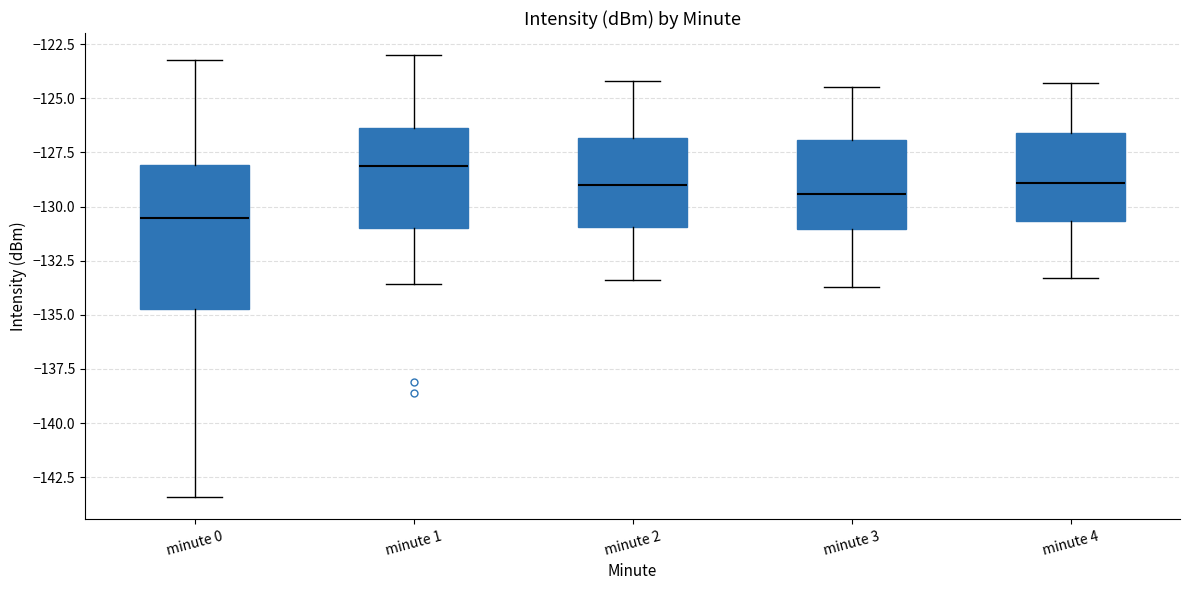

Comparing the boxes themselves (not the whiskers), which one is the tallest?

minute 0